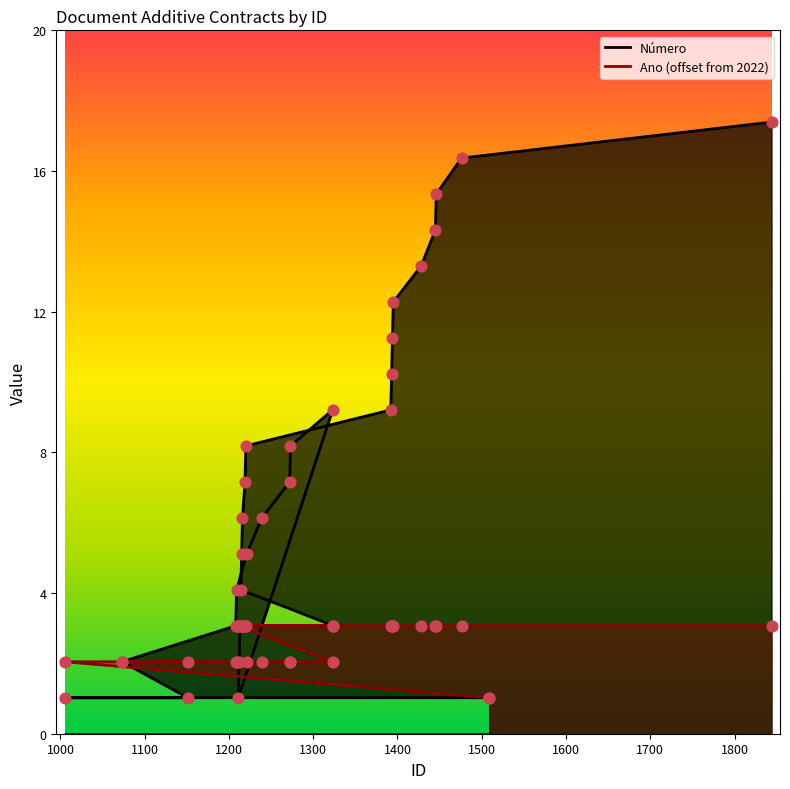

Which series reaches the minimum Y coordinate?

Número